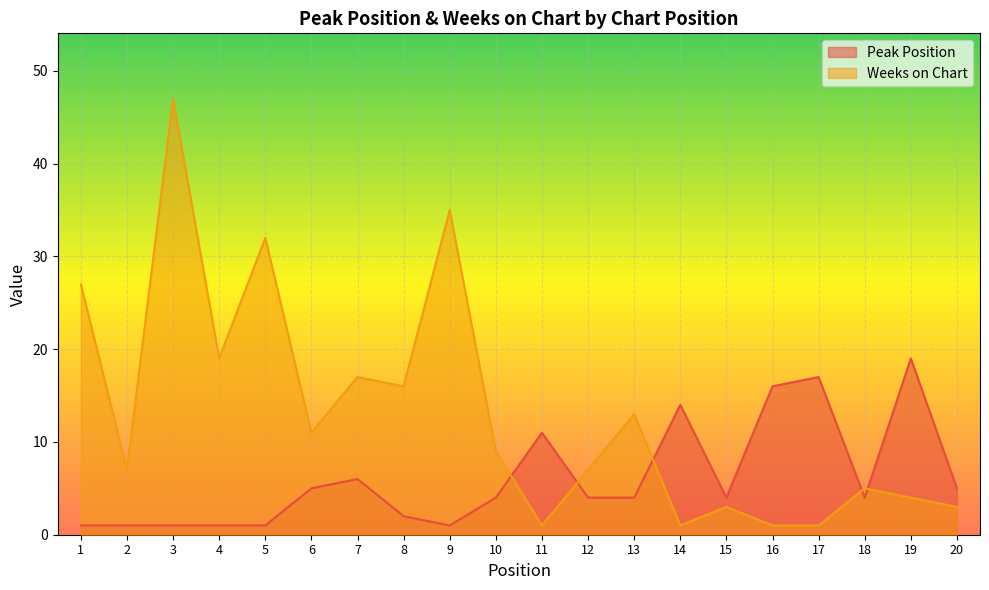

After their last crossing, which series has the higher values: Peak Position or Weeks on Chart?

Peak Position